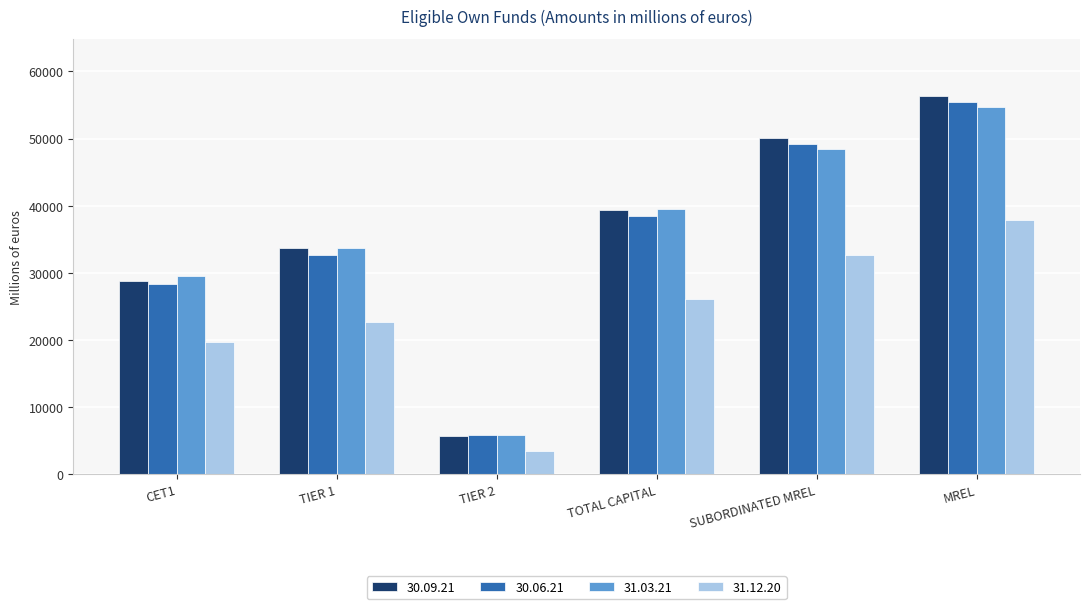

At which label does 30.09.21 first exceed 39405?

TOTAL CAPITAL